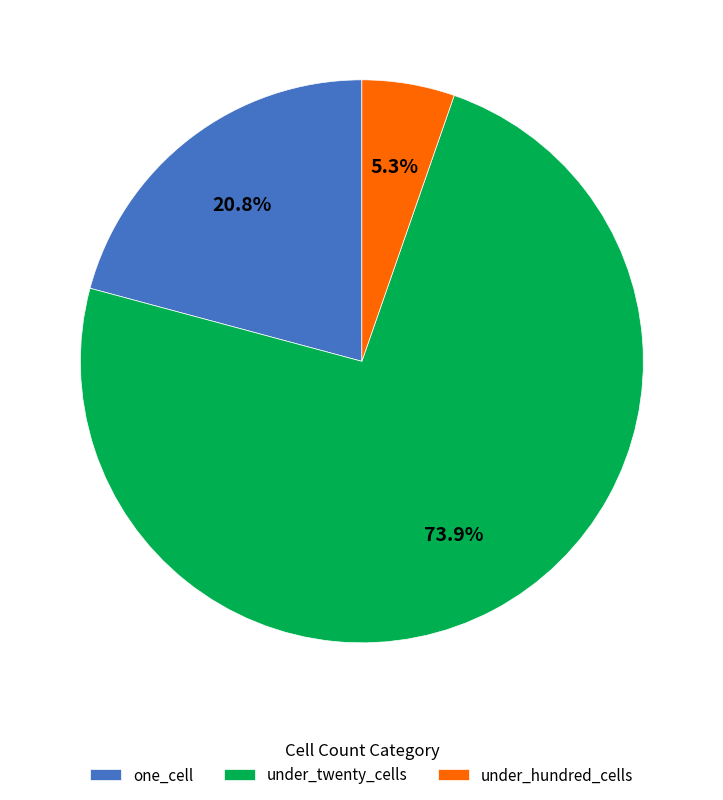

Which slice represents more than half of the pie?

under_twenty_cells